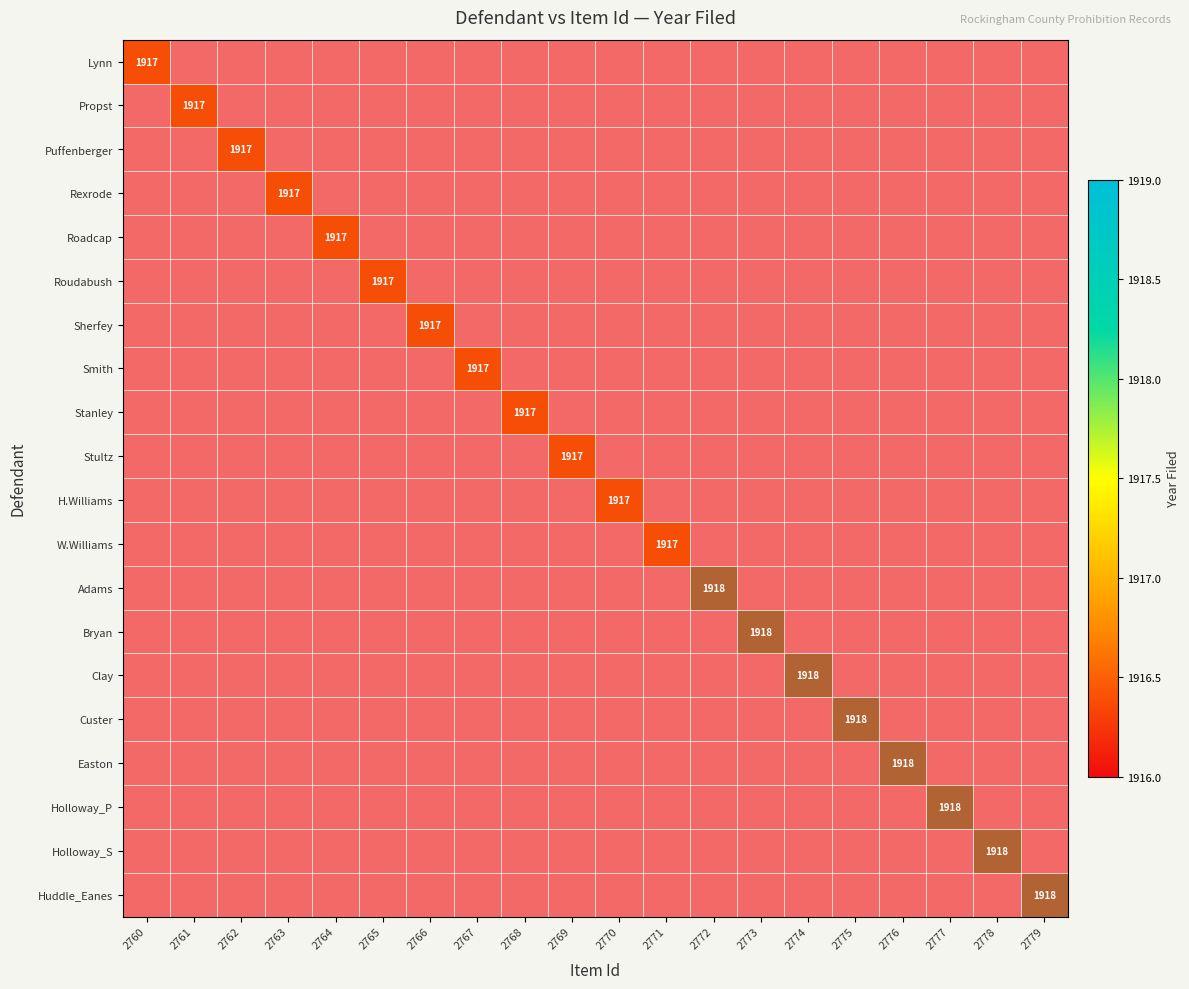

Reading right to left, what are all the values shown in this chart?

Lynn: 0	0	0	0	0	0	0	0	0	0	0	0	0	0	0	0	0	0	0	1917
Propst: 0	0	0	0	0	0	0	0	0	0	0	0	0	0	0	0	0	0	1917	0
Puffenberger: 0	0	0	0	0	0	0	0	0	0	0	0	0	0	0	0	0	1917	0	0
Rexrode: 0	0	0	0	0	0	0	0	0	0	0	0	0	0	0	0	1917	0	0	0
Roadcap: 0	0	0	0	0	0	0	0	0	0	0	0	0	0	0	1917	0	0	0	0
Roudabush: 0	0	0	0	0	0	0	0	0	0	0	0	0	0	1917	0	0	0	0	0
Sherfey: 0	0	0	0	0	0	0	0	0	0	0	0	0	1917	0	0	0	0	0	0
Smith: 0	0	0	0	0	0	0	0	0	0	0	0	1917	0	0	0	0	0	0	0
Stanley: 0	0	0	0	0	0	0	0	0	0	0	1917	0	0	0	0	0	0	0	0
Stultz: 0	0	0	0	0	0	0	0	0	0	1917	0	0	0	0	0	0	0	0	0
H.Williams: 0	0	0	0	0	0	0	0	0	1917	0	0	0	0	0	0	0	0	0	0
W.Williams: 0	0	0	0	0	0	0	0	1917	0	0	0	0	0	0	0	0	0	0	0
Adams: 0	0	0	0	0	0	0	1918	0	0	0	0	0	0	0	0	0	0	0	0
Bryan: 0	0	0	0	0	0	1918	0	0	0	0	0	0	0	0	0	0	0	0	0
Clay: 0	0	0	0	0	1918	0	0	0	0	0	0	0	0	0	0	0	0	0	0
Custer: 0	0	0	0	1918	0	0	0	0	0	0	0	0	0	0	0	0	0	0	0
Easton: 0	0	0	1918	0	0	0	0	0	0	0	0	0	0	0	0	0	0	0	0
Holloway_P: 0	0	1918	0	0	0	0	0	0	0	0	0	0	0	0	0	0	0	0	0
Holloway_S: 0	1918	0	0	0	0	0	0	0	0	0	0	0	0	0	0	0	0	0	0
Huddle_Eanes: 1918	0	0	0	0	0	0	0	0	0	0	0	0	0	0	0	0	0	0	0